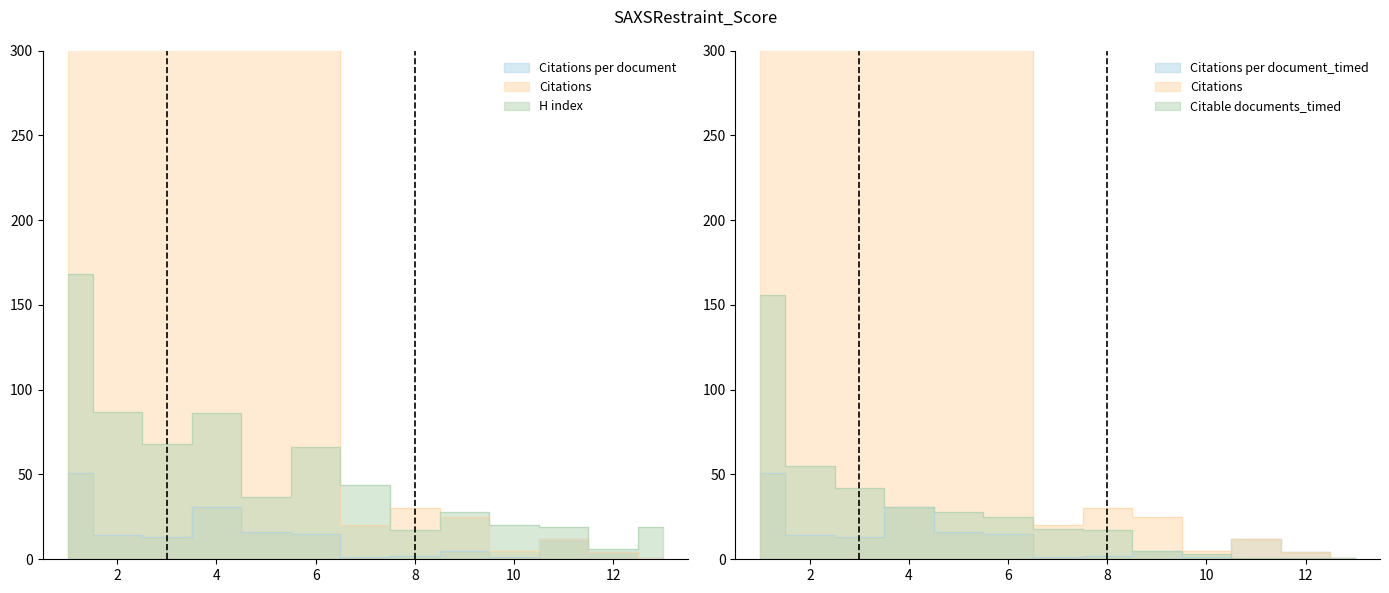

What is the minimum value shown in the chart?

1.0